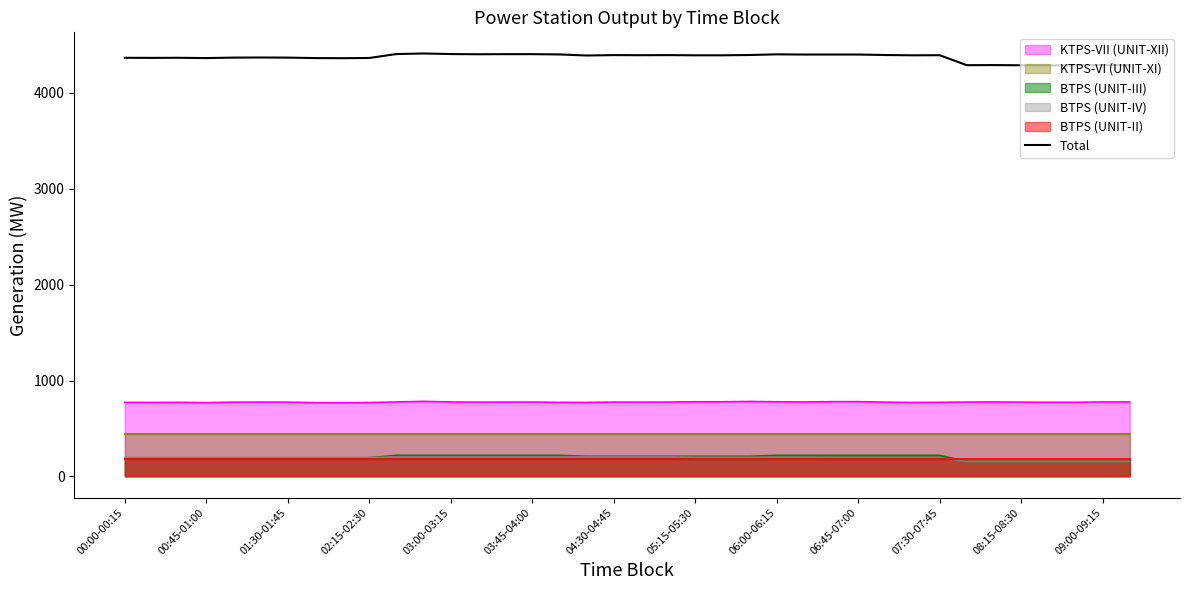

Reading left to right, transcribe all the data shown in this chart.

4366.7	4365.7	4366.7	4363.7	4368.7	4369.7	4368.7	4363.7	4362.7	4364.7	4405.7	4411.7	4405.7	4403.7	4404.7	4404.7	4401.7	4390.7	4394.7	4393.7	4394.7	4392.7	4392.7	4395.7	4402.7	4400.7	4400.7	4400.7	4395.7	4392.7	4393.7	4289.7	4290.7	4288.7	4287.7	4287.7	4290.7	4290.7